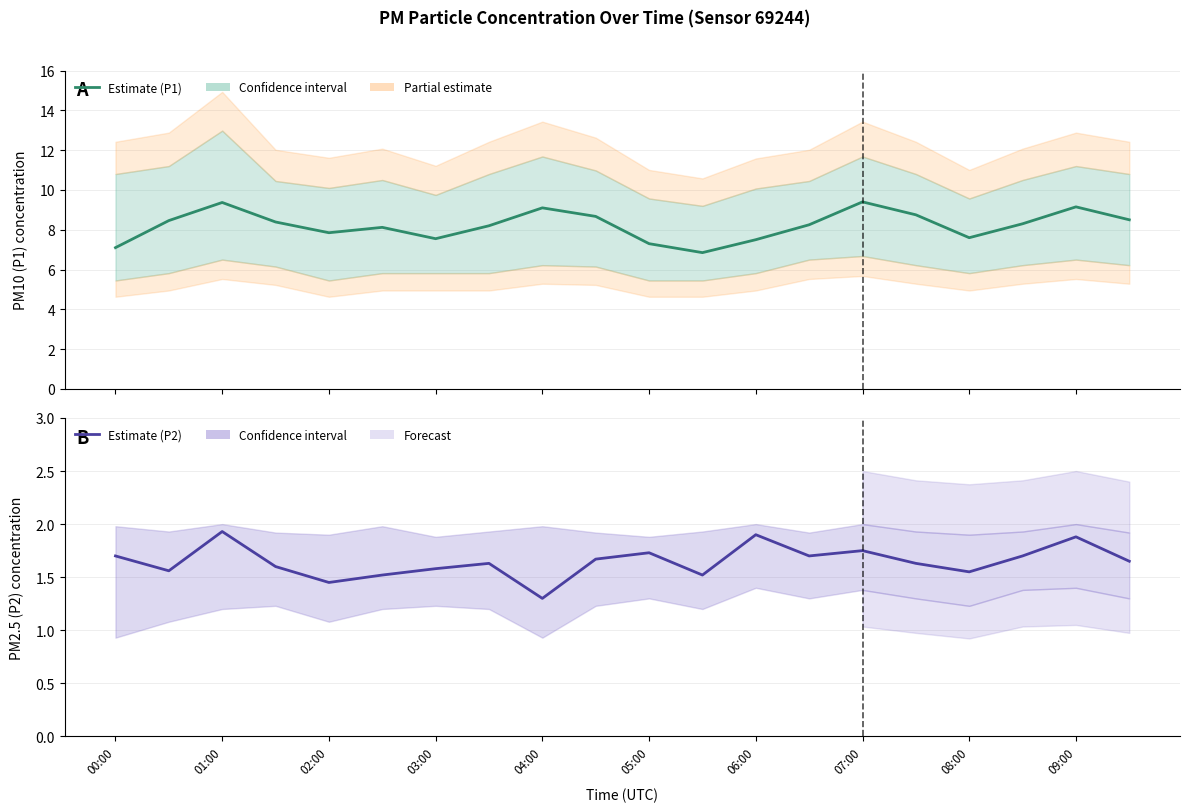

Which series has the largest range (max minus min)?

Estimate (P1)